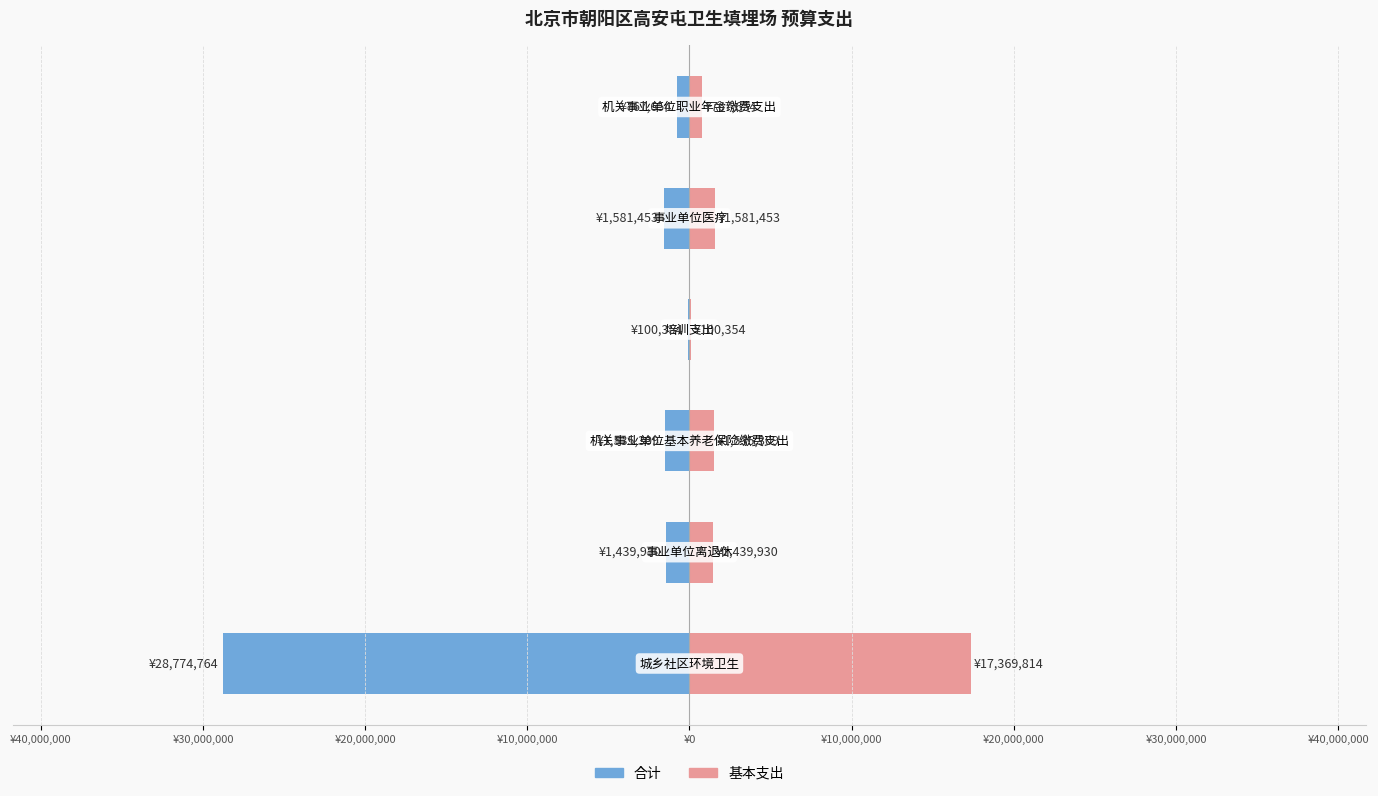

The value of 基本支出 at ¥10,000,000 is 1581453.4. True or false?

True